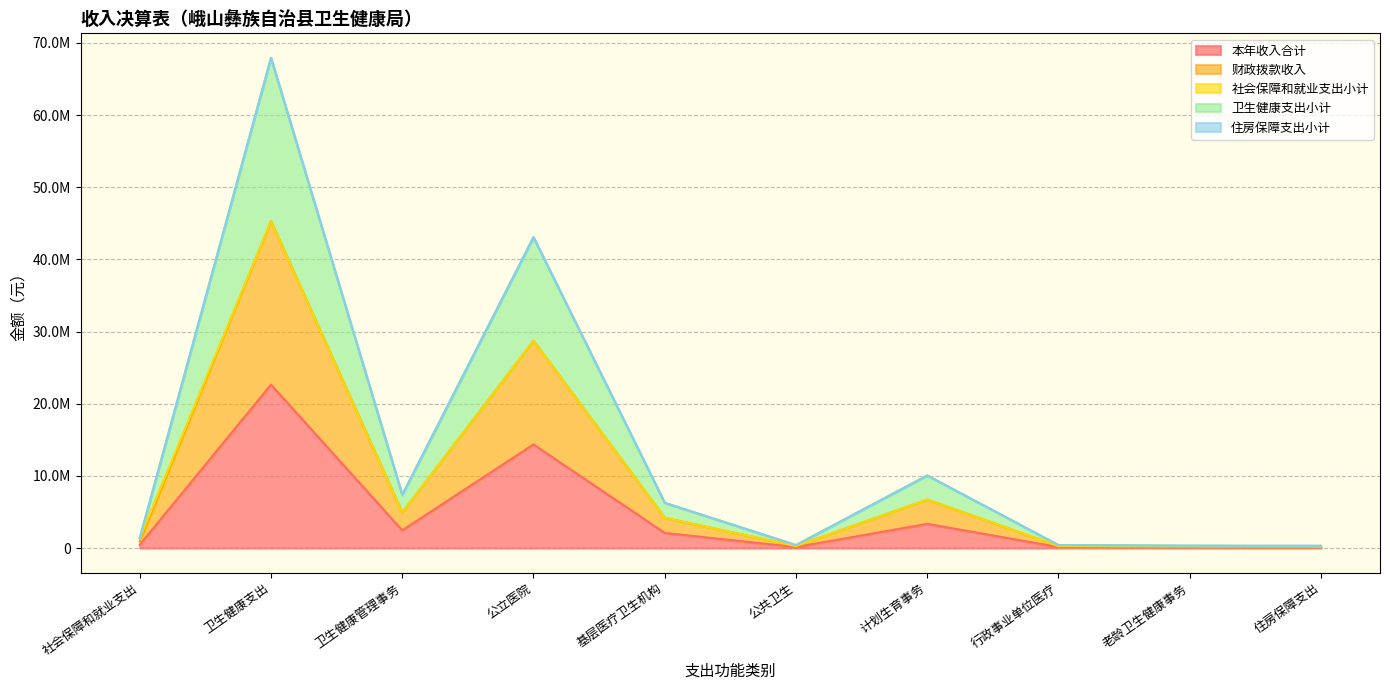

The 本年收入合计 series shows 3353475.0 at 计划生育事务. True or false?

True